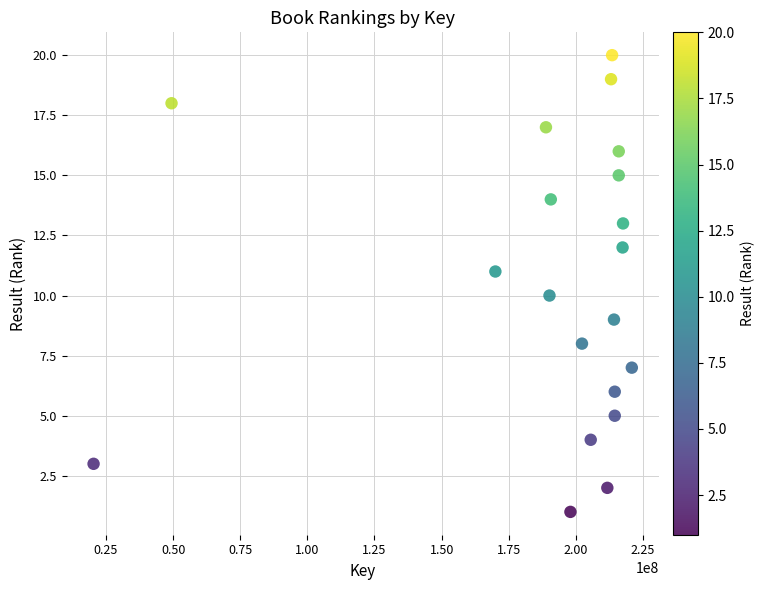

What is the range of Y values (max minus min)?

19